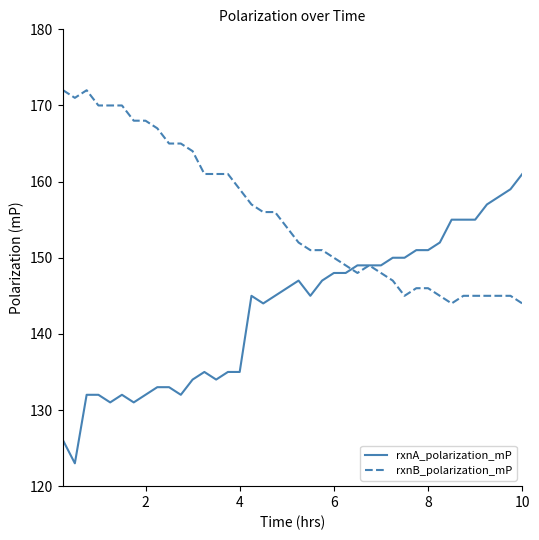

What is the minimum value for rxnA_polarization_mP?

123